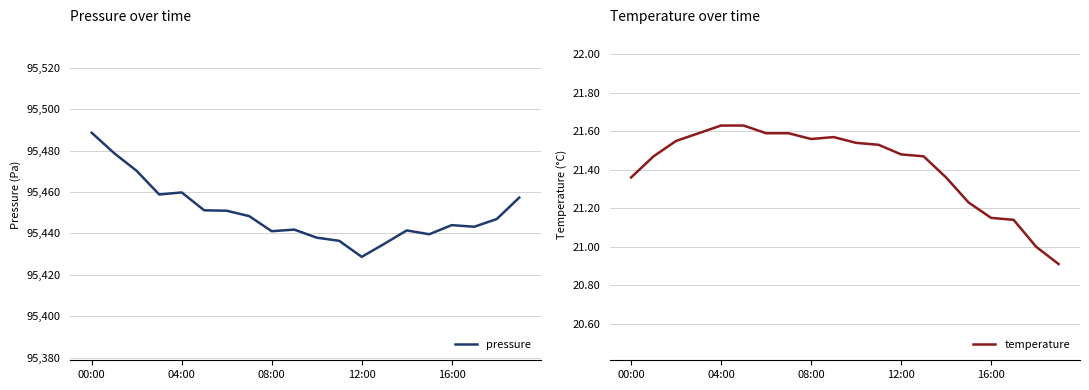

What is the maximum value shown in the chart?

95488.7